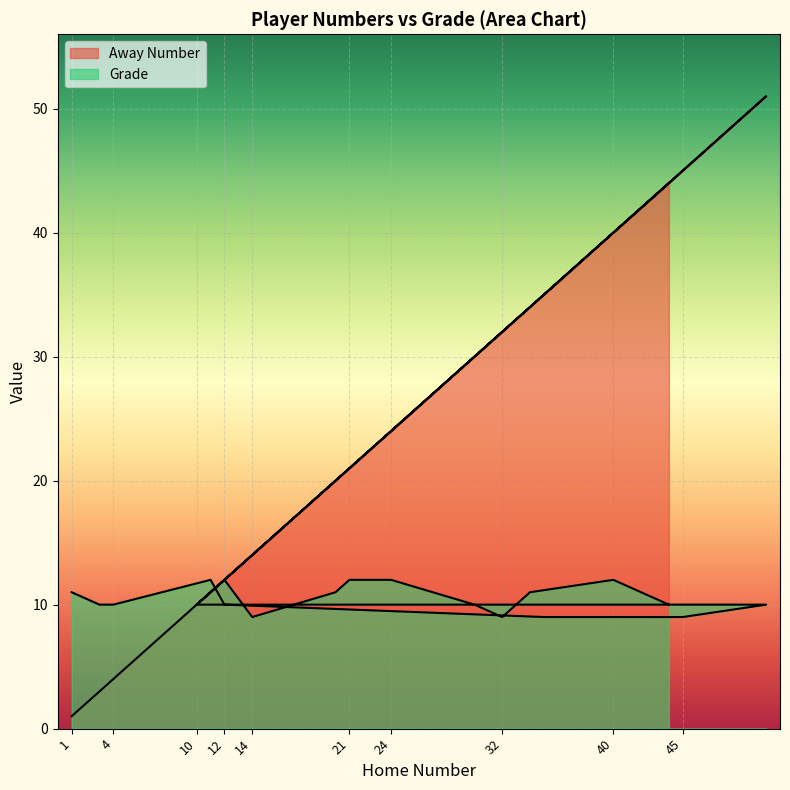

What is the sum of all Away Number values?

465